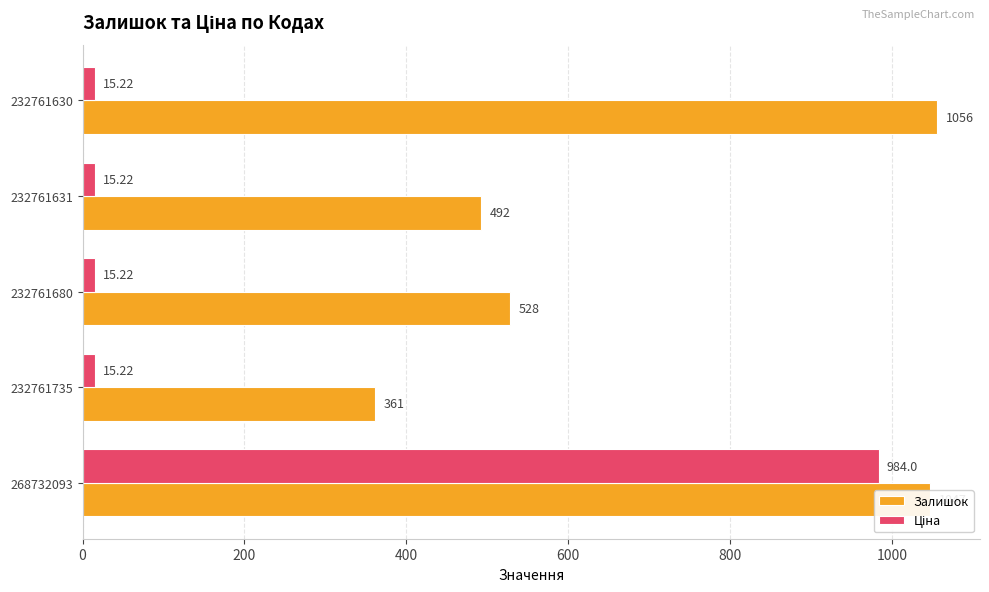

Which series has the largest total across all categories?

Залишок